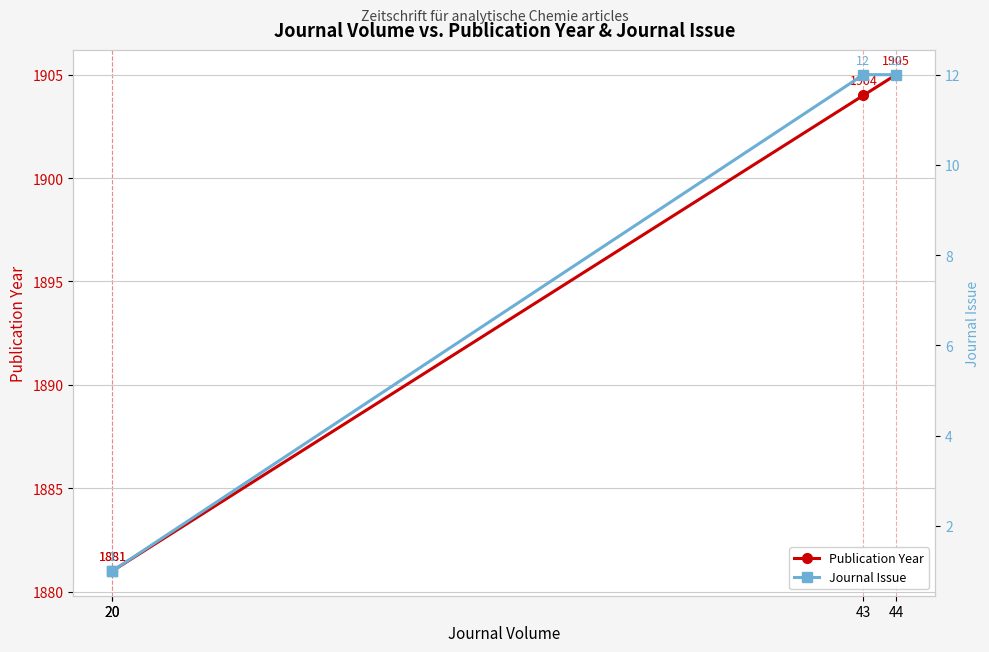

Which category has the lowest value in the Publication Year series?

20